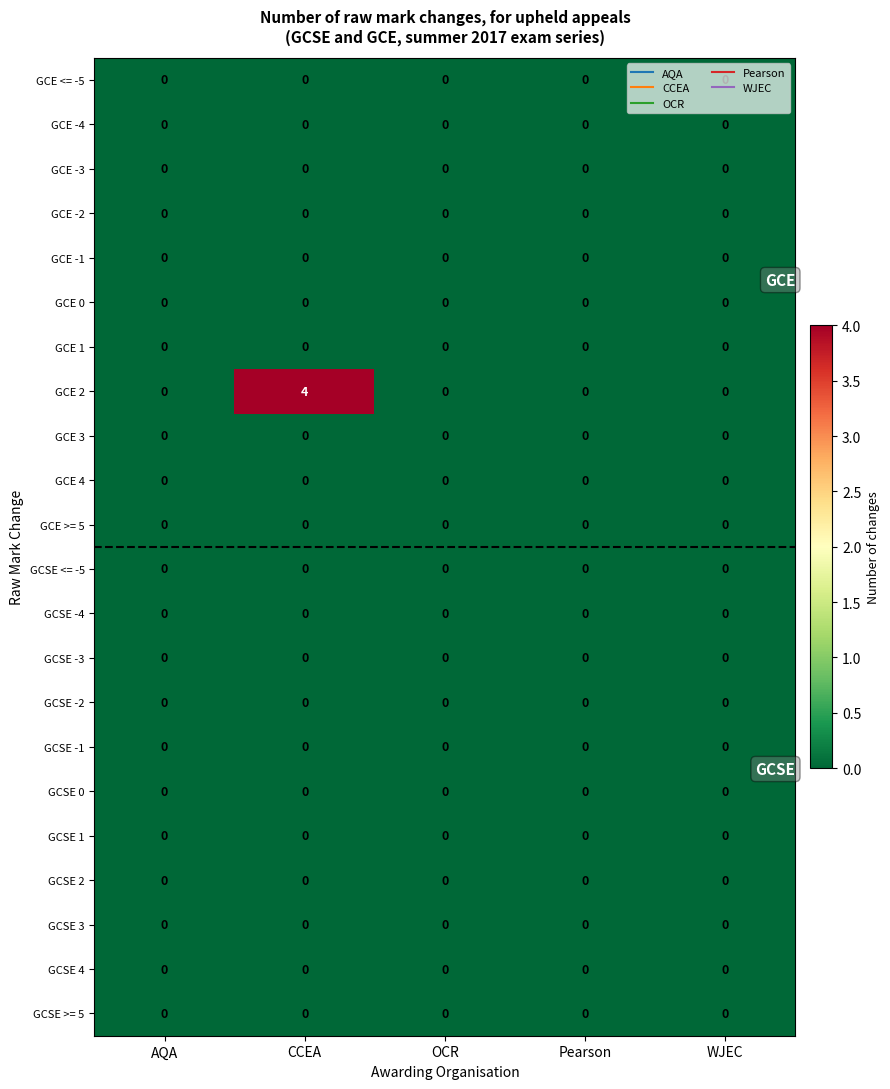

Which series has the largest range (max minus min)?

GCE 2